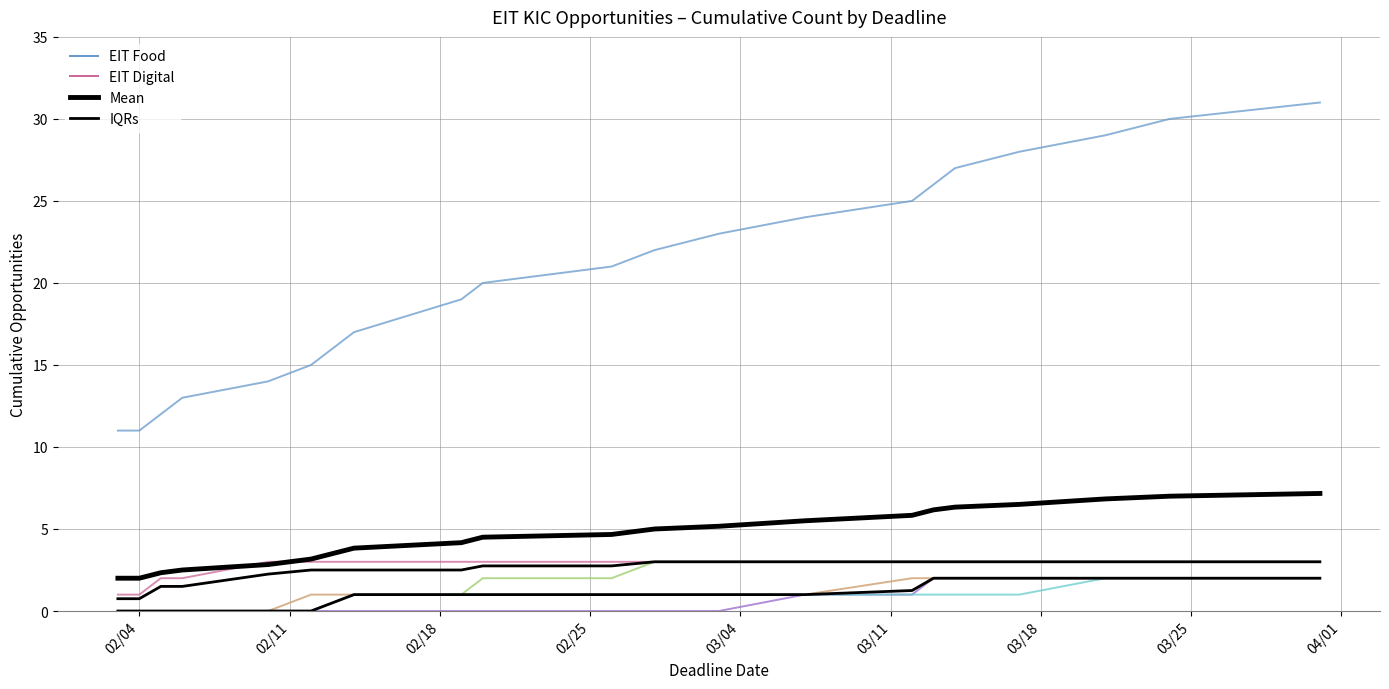

Is it true that EIT Manufacturing equals 0 at 2025-02-05?

True